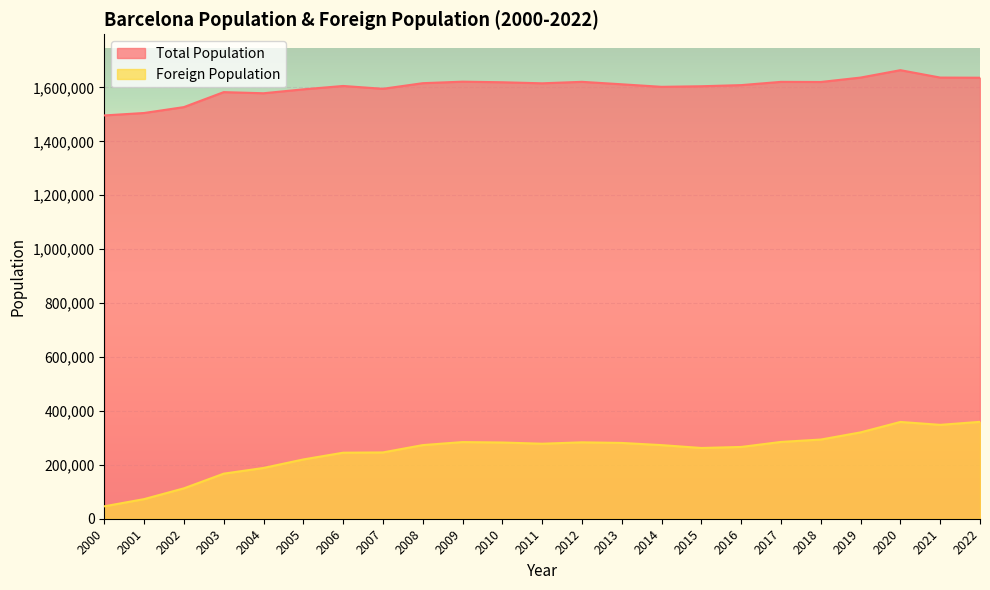

Which category has the highest value across all series?

2020